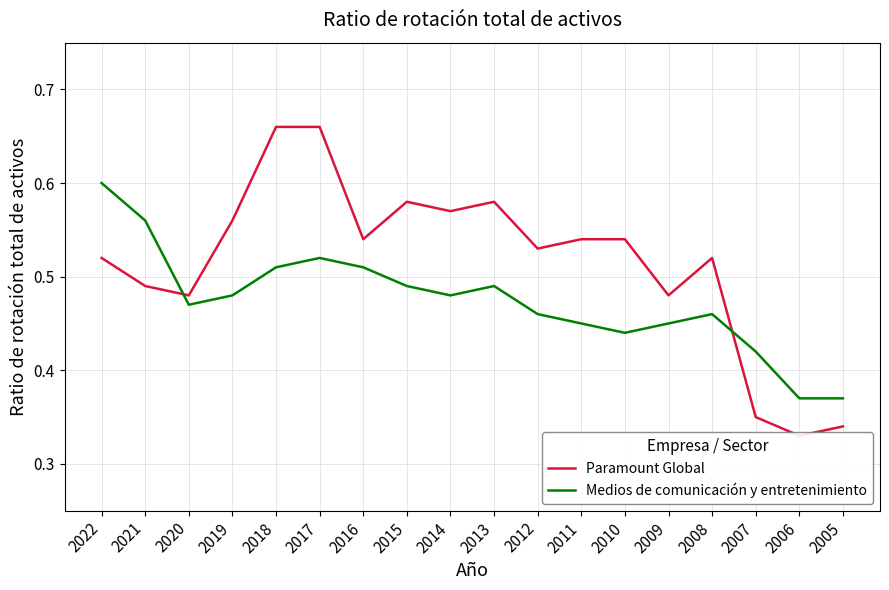

The Medios de comunicación y entretenimiento series shows 0.7 at 2008. True or false?

False